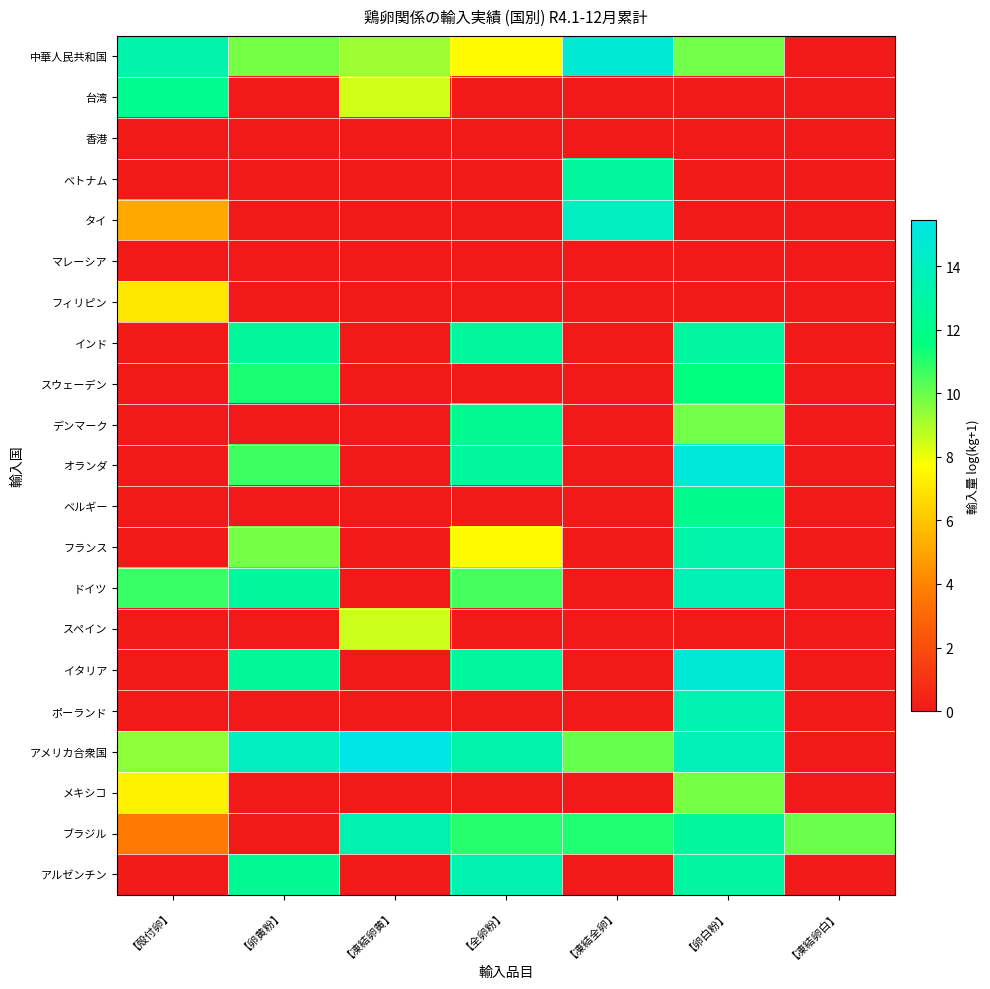

Reading right to left, extract all data points from this chart.

中華人民共和国: 【凍結卵白】=0.0	【卵白粉】=9.9	【凍結全卵】=14.8	【全卵粉】=7.6	【凍結卵黄】=9.2	【卵黄粉】=9.8	【殻付卵】=13.3
台湾: 【凍結卵白】=0.0	【卵白粉】=0.0	【凍結全卵】=0.0	【全卵粉】=0.0	【凍結卵黄】=8.4	【卵黄粉】=0.0	【殻付卵】=12.2
香港: 【凍結卵白】=0.0	【卵白粉】=0.0	【凍結全卵】=0.0	【全卵粉】=0.0	【凍結卵黄】=0.0	【卵黄粉】=0.0	【殻付卵】=0.0
ベトナム: 【凍結卵白】=0.0	【卵白粉】=0.0	【凍結全卵】=12.7	【全卵粉】=0.0	【凍結卵黄】=0.0	【卵黄粉】=0.0	【殻付卵】=0.0
タイ: 【凍結卵白】=0.0	【卵白粉】=0.0	【凍結全卵】=14.0	【全卵粉】=0.0	【凍結卵黄】=0.0	【卵黄粉】=0.0	【殻付卵】=5.1
マレーシア: 【凍結卵白】=0.0	【卵白粉】=0.0	【凍結全卵】=0.0	【全卵粉】=0.0	【凍結卵黄】=0.0	【卵黄粉】=0.0	【殻付卵】=0.0
フィリピン: 【凍結卵白】=0.0	【卵白粉】=0.0	【凍結全卵】=0.0	【全卵粉】=0.0	【凍結卵黄】=0.0	【卵黄粉】=0.0	【殻付卵】=7.0
インド: 【凍結卵白】=0.0	【卵白粉】=12.8	【凍結全卵】=0.0	【全卵粉】=12.6	【凍結卵黄】=0.0	【卵黄粉】=12.6	【殻付卵】=0.0
スウェーデン: 【凍結卵白】=0.0	【卵白粉】=11.6	【凍結全卵】=0.0	【全卵粉】=0.0	【凍結卵黄】=0.0	【卵黄粉】=11.2	【殻付卵】=0.0
デンマーク: 【凍結卵白】=0.0	【卵白粉】=9.9	【凍結全卵】=0.0	【全卵粉】=12.2	【凍結卵黄】=0.0	【卵黄粉】=0.0	【殻付卵】=0.0
オランダ: 【凍結卵白】=0.0	【卵白粉】=15.0	【凍結全卵】=0.0	【全卵粉】=12.6	【凍結卵黄】=0.0	【卵黄粉】=10.7	【殻付卵】=0.0
ベルギー: 【凍結卵白】=0.0	【卵白粉】=12.1	【凍結全卵】=0.0	【全卵粉】=0.0	【凍結卵黄】=0.0	【卵黄粉】=0.0	【殻付卵】=0.0
フランス: 【凍結卵白】=0.0	【卵白粉】=13.2	【凍結全卵】=0.0	【全卵粉】=7.6	【凍結卵黄】=0.0	【卵黄粉】=9.8	【殻付卵】=0.0
ドイツ: 【凍結卵白】=0.0	【卵白粉】=13.6	【凍結全卵】=0.0	【全卵粉】=10.5	【凍結卵黄】=0.0	【卵黄粉】=12.7	【殻付卵】=10.7
スペイン: 【凍結卵白】=0.0	【卵白粉】=0.0	【凍結全卵】=0.0	【全卵粉】=0.0	【凍結卵黄】=8.5	【卵黄粉】=0.0	【殻付卵】=0.0
イタリア: 【凍結卵白】=0.0	【卵白粉】=14.8	【凍結全卵】=0.0	【全卵粉】=12.7	【凍結卵黄】=0.0	【卵黄粉】=12.6	【殻付卵】=0.0
ポーランド: 【凍結卵白】=0.0	【卵白粉】=13.4	【凍結全卵】=0.0	【全卵粉】=0.0	【凍結卵黄】=0.0	【卵黄粉】=0.0	【殻付卵】=0.0
アメリカ合衆国: 【凍結卵白】=0.0	【卵白粉】=13.7	【凍結全卵】=10.0	【全卵粉】=13.3	【凍結卵黄】=15.5	【卵黄粉】=14.0	【殻付卵】=9.4
メキシコ: 【凍結卵白】=0.0	【卵白粉】=9.8	【凍結全卵】=0.0	【全卵粉】=0.0	【凍結卵黄】=0.0	【卵黄粉】=0.0	【殻付卵】=7.3
ブラジル: 【凍結卵白】=10.0	【卵白粉】=12.7	【凍結全卵】=11.1	【全卵粉】=11.0	【凍結卵黄】=13.4	【卵黄粉】=0.0	【殻付卵】=3.7
アルゼンチン: 【凍結卵白】=0.0	【卵白粉】=12.8	【凍結全卵】=0.0	【全卵粉】=13.4	【凍結卵黄】=0.0	【卵黄粉】=12.4	【殻付卵】=0.0